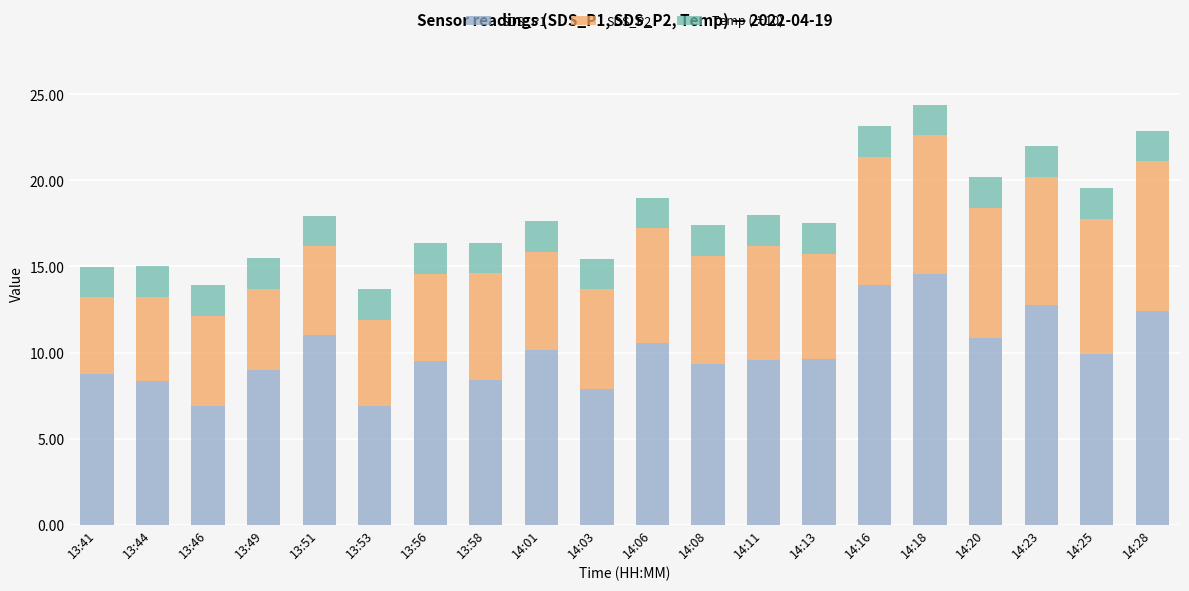

The SDS_P1 series shows 9.9 at 14:25. True or false?

True